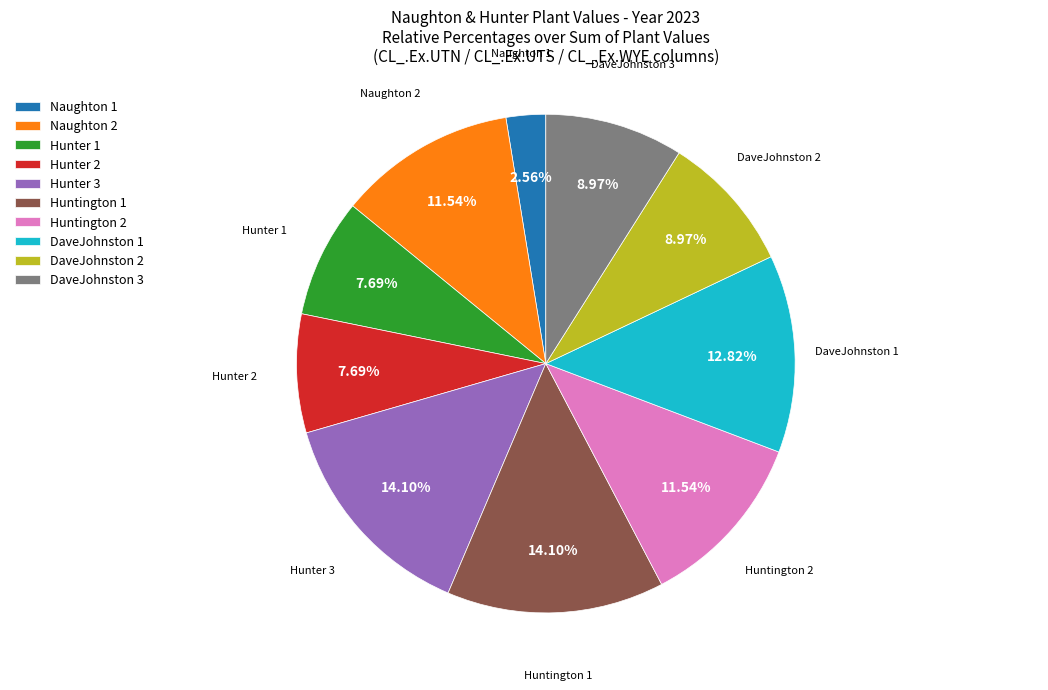

Combined, do Hunter 3 and DaveJohnston 1 account for over 50%?

No